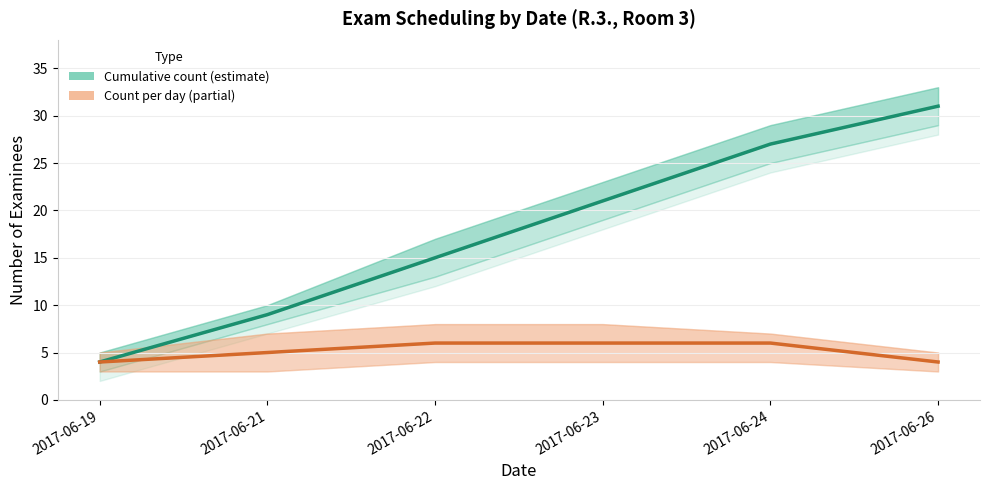

List the series in order of their peak value, lowest first.

Count per day, Cumulative count